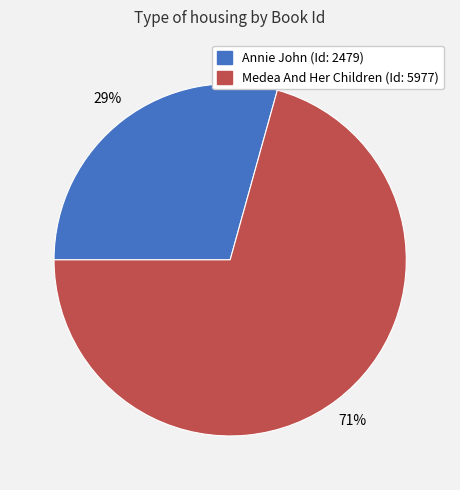

What percentage is the Annie John slice, to the nearest percent?

29%